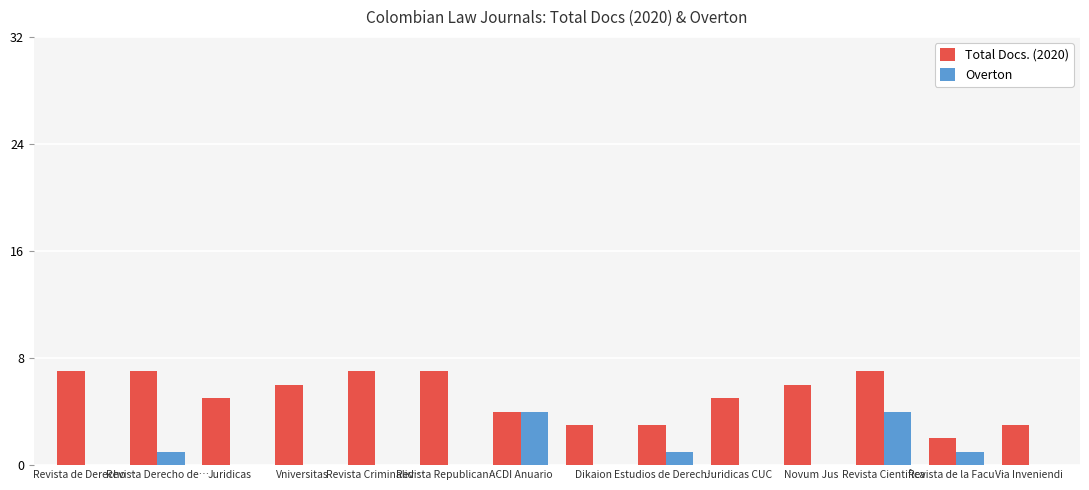

Is it true that Total Docs. (2020) equals 6 at Vniversitas?

True